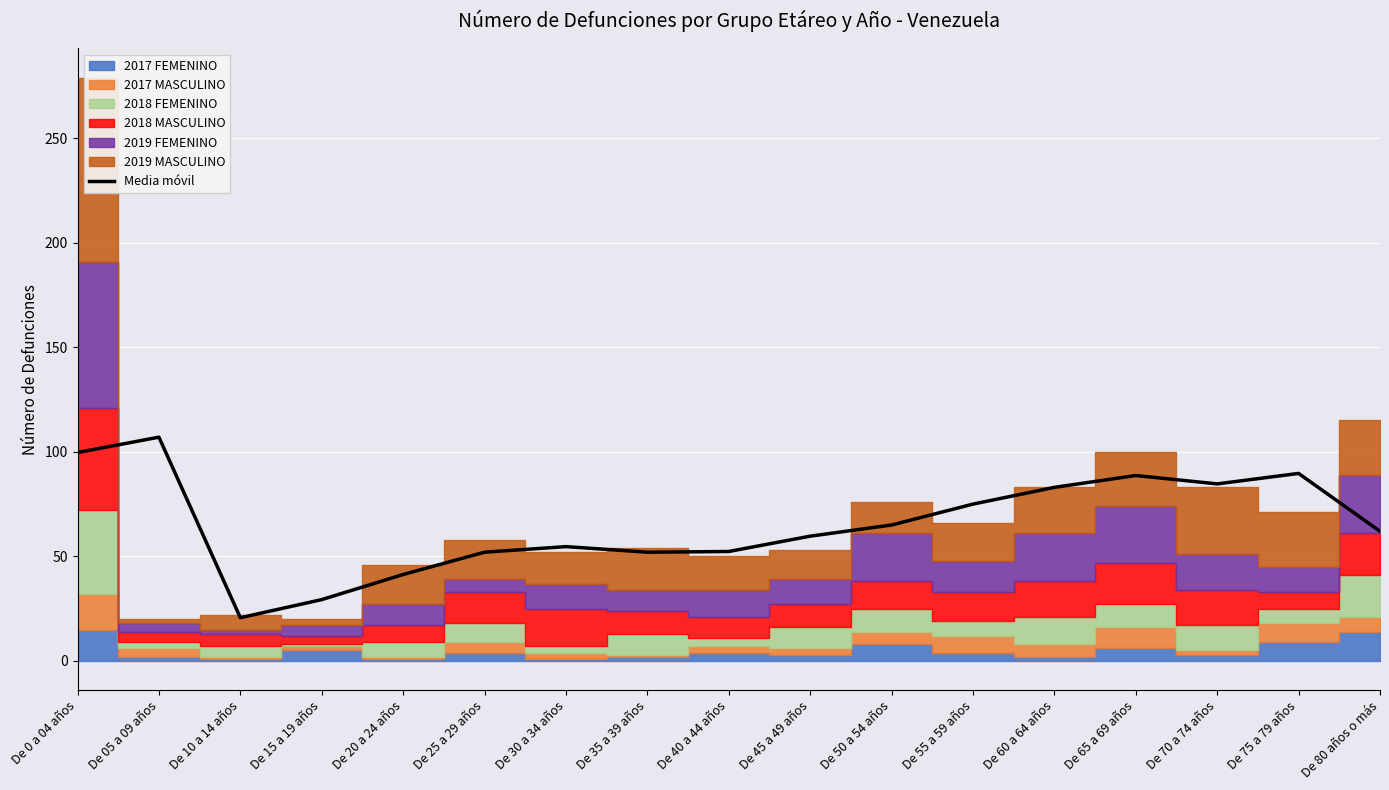

List the labels in order of value, largest first.

De 05 a 09 años, De 0 a 04 años, De 75 a 79 años, De 65 a 69 años, De 70 a 74 años, De 60 a 64 años, De 55 a 59 años, De 50 a 54 años, De 80 años o más, De 45 a 49 años, De 30 a 34 años, De 40 a 44 años, De 25 a 29 años, De 35 a 39 años, De 20 a 24 años, De 15 a 19 años, De 10 a 14 años